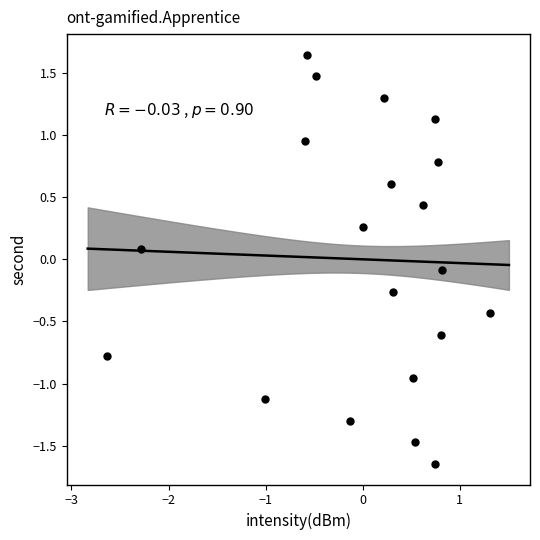

What is the range of X values (max minus min)?

3.9